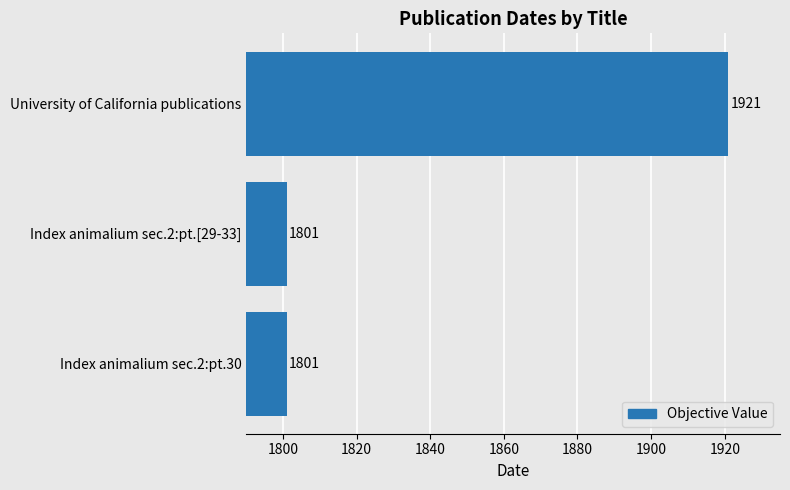

Are the bars horizontal?

Yes